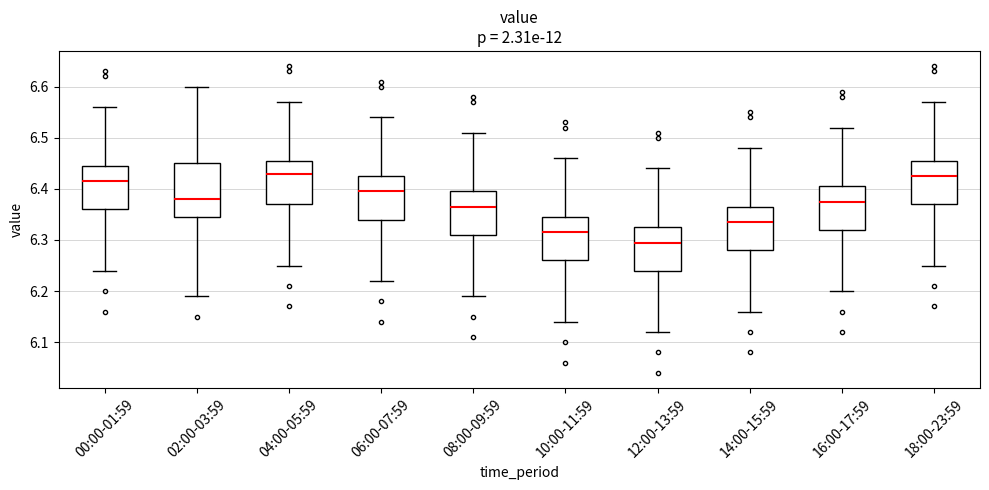

Where does the lower whisker of the box for 10:00-11:59 end on the y-axis? The values are not printed on the chart, so give them approximately, as read against the axis.

6.14